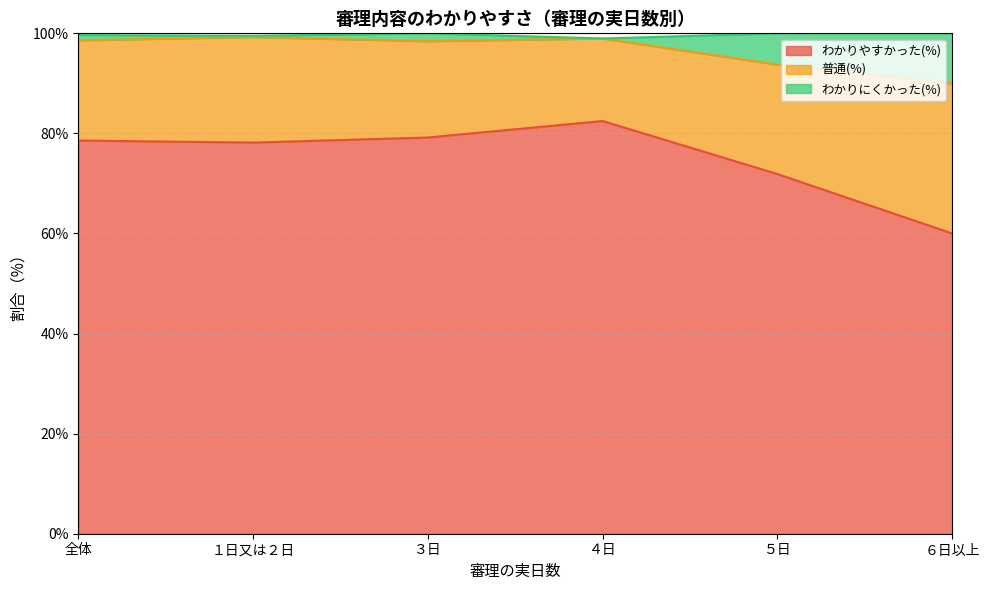

At which label does わかりやすかった(%) first exceed 78?

全体